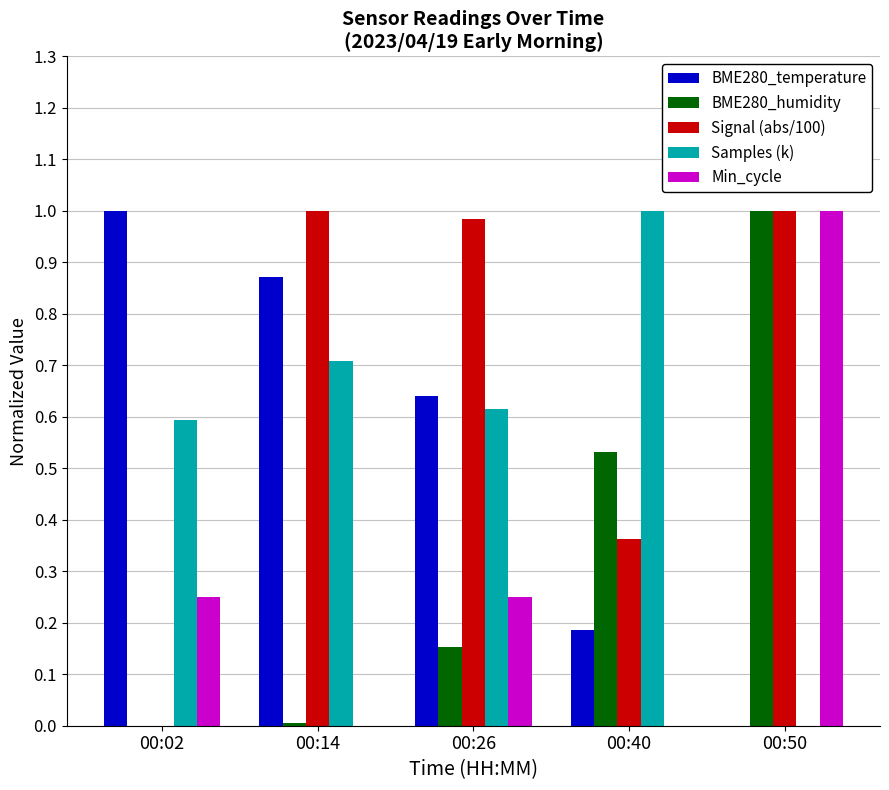

Is it true that BME280_temperature equals 0.0 at 00:50?

True